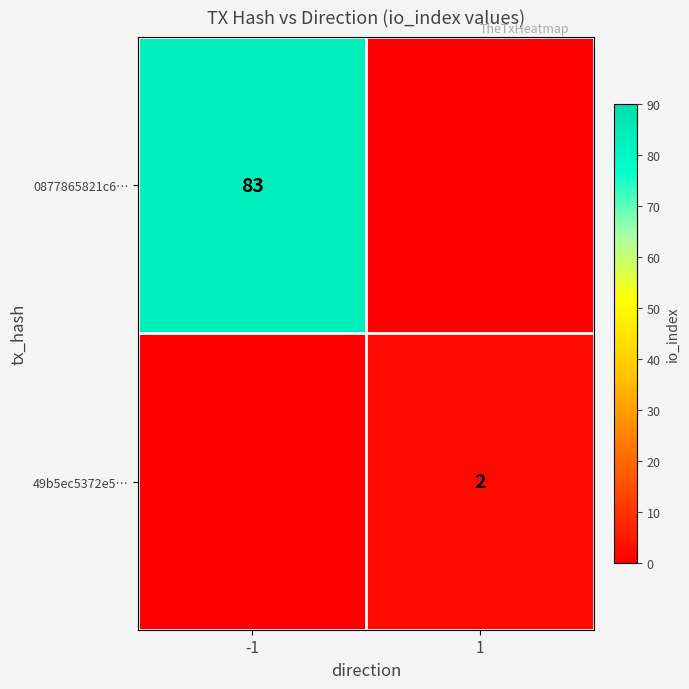

The value of 0877865821c6… at -1 is 111. True or false?

False